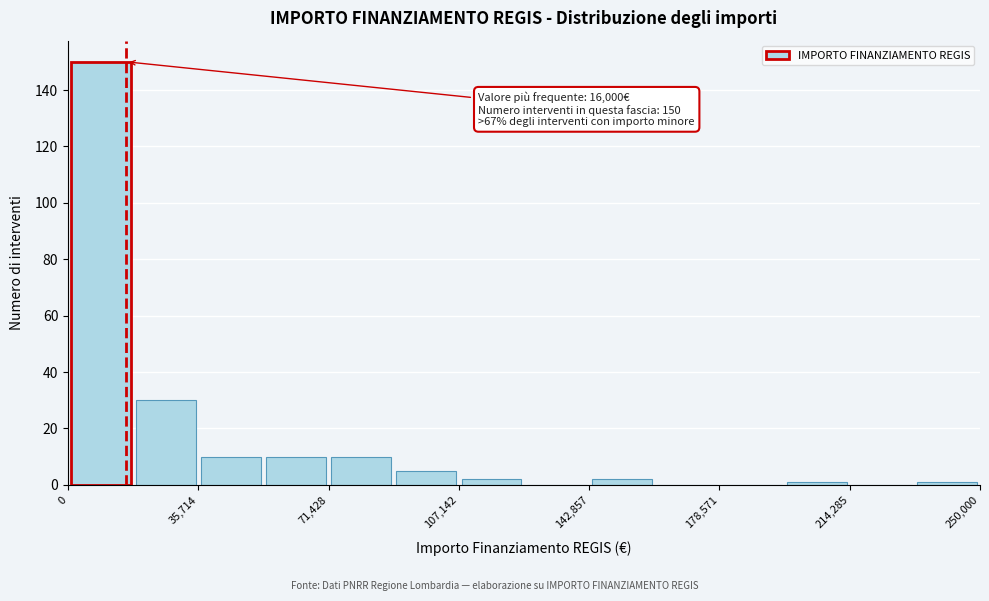

Around what value on the x-axis is the tallest bar? Give the approximate position of its centre, as read against the axis.

10000